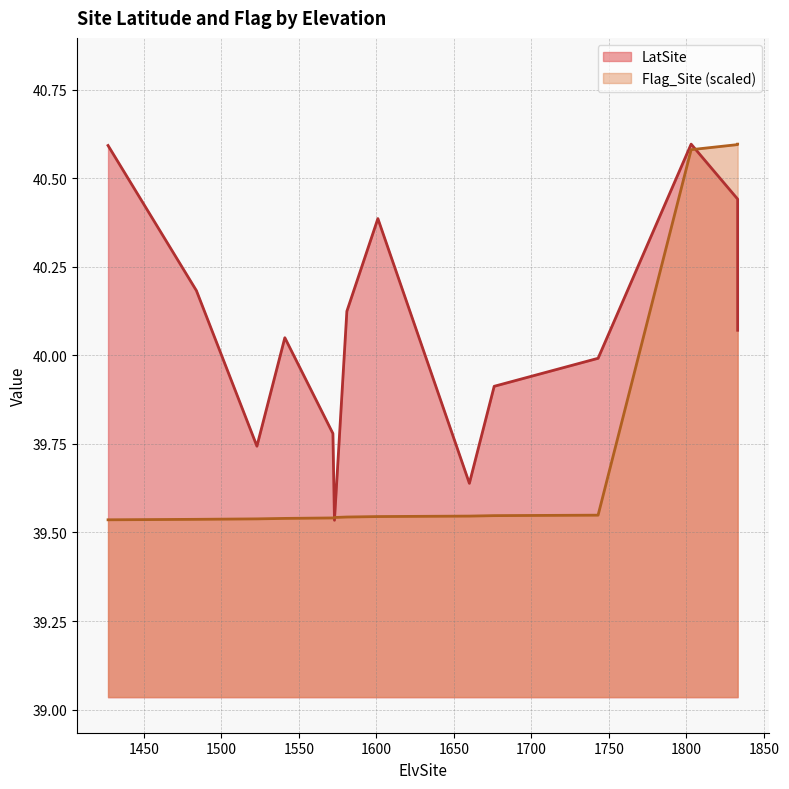

True or false: LatSite and Flag_Site intersect in this chart.

True